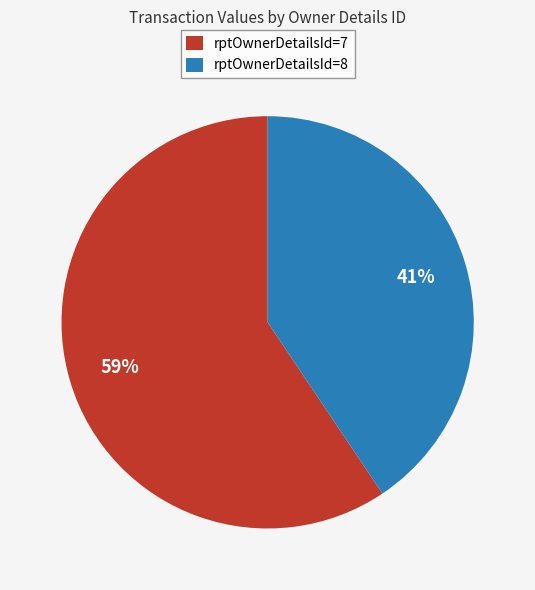

What is the largest slice in the pie chart?

rptOwnerDetailsId=7